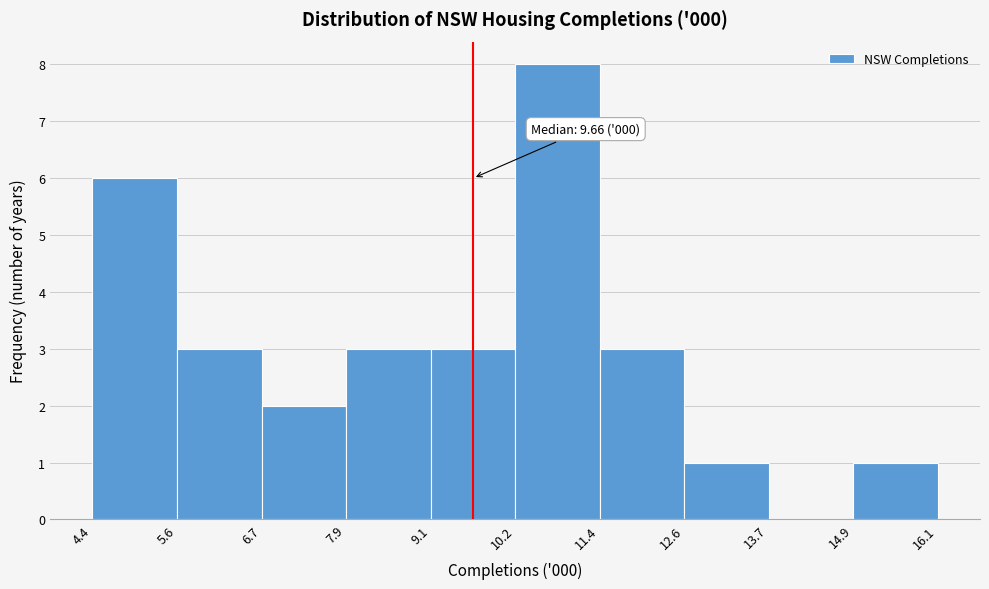

Over which range of the x-axis is the bar tallest?

10.2 to 11.4